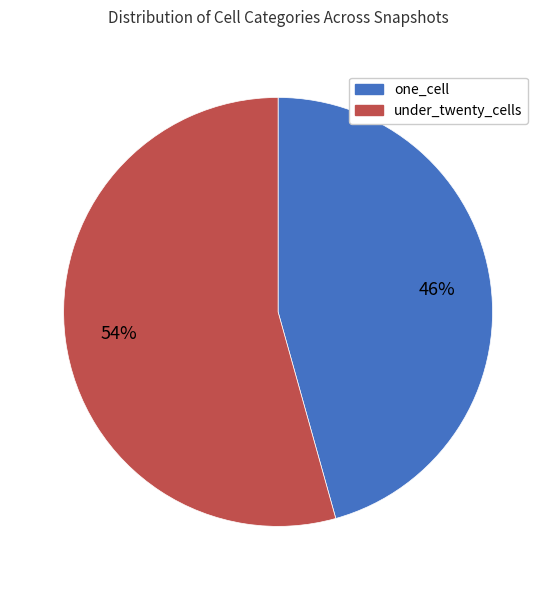

Does under_twenty_cells account for over 50% of the chart?

Yes